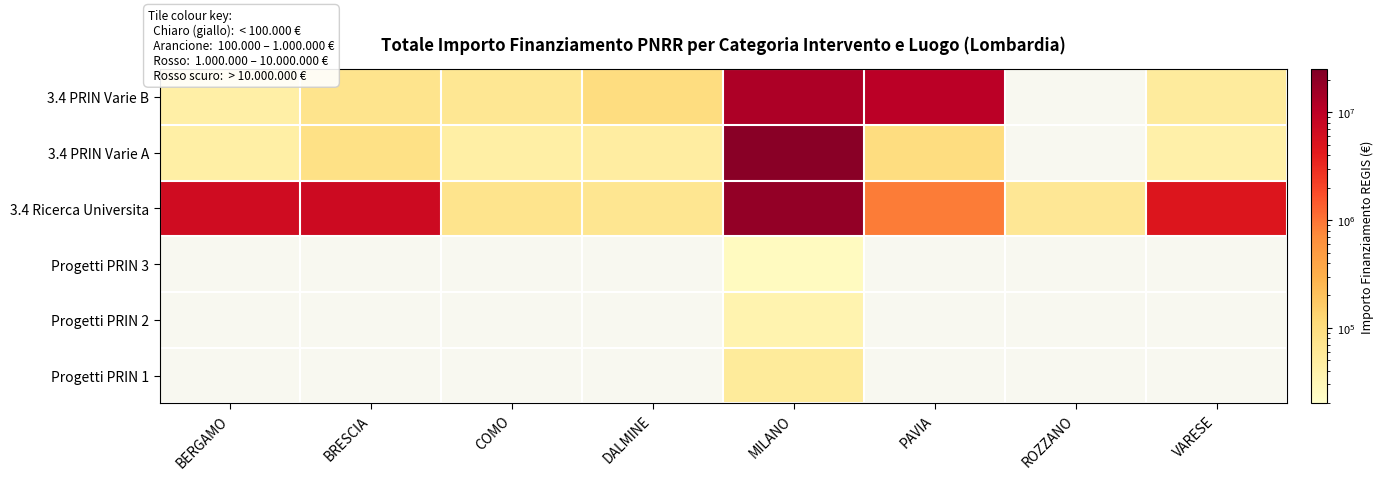

Which has a higher value, BRESCIA or PAVIA?

PAVIA